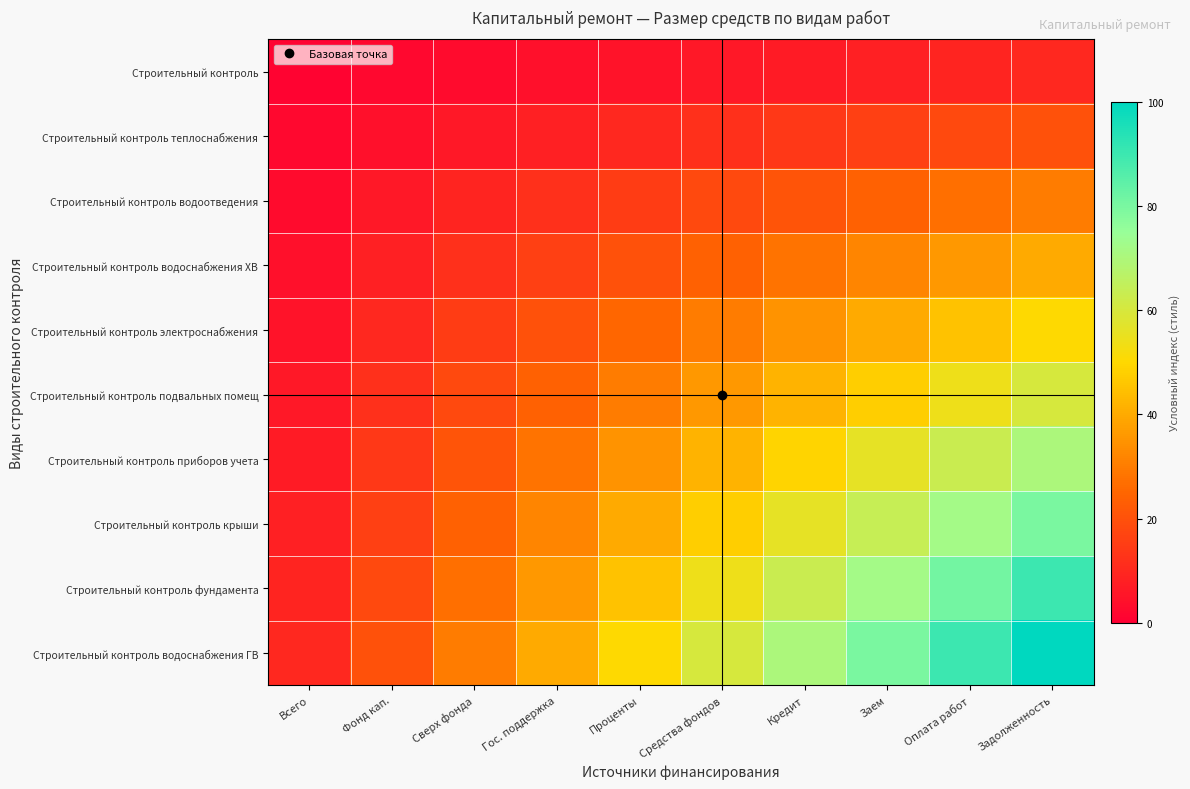

At which category does the chart reach its peak across all series?

Задолженность